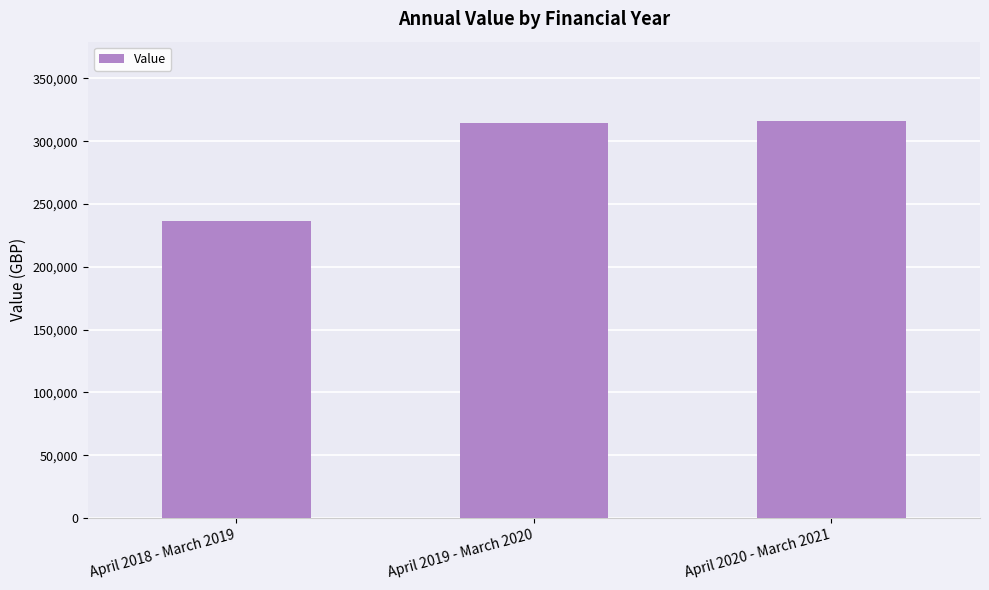

Reading left to right, extract all data points from this chart.

April 2018 - March 2019=236550.6	April 2019 - March 2020=314495.5	April 2020 - March 2021=316102.5